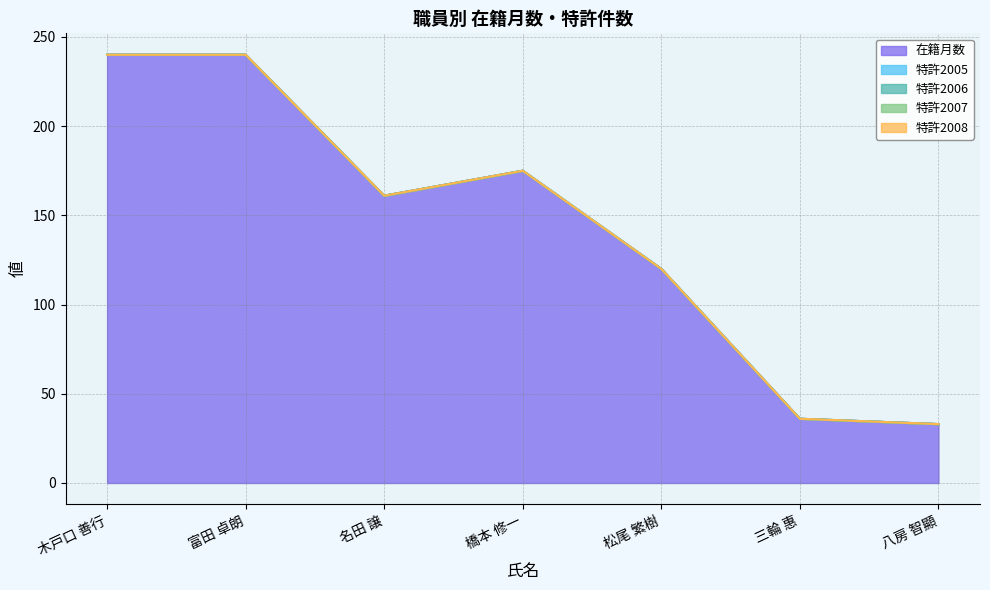

What position from the right is 名田 譲?

5